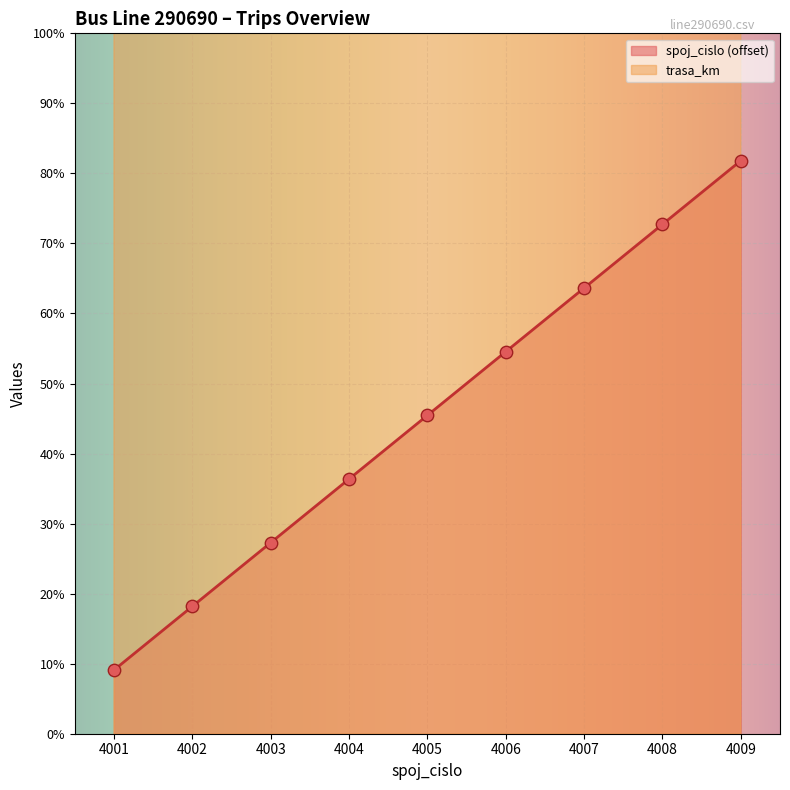

Which series reaches the minimum Y coordinate?

spoj_cislo